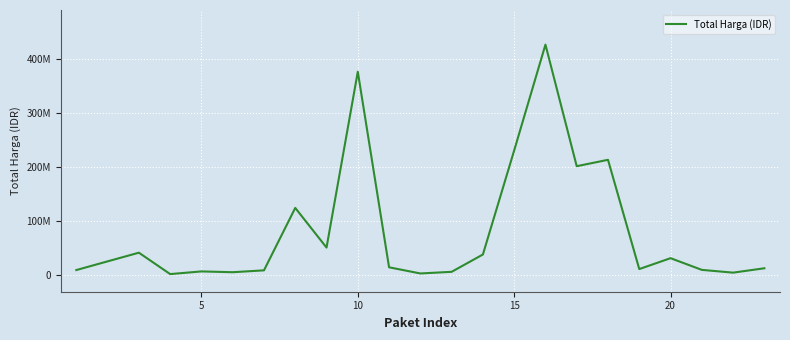

Does the chart have visible grid lines?

Yes